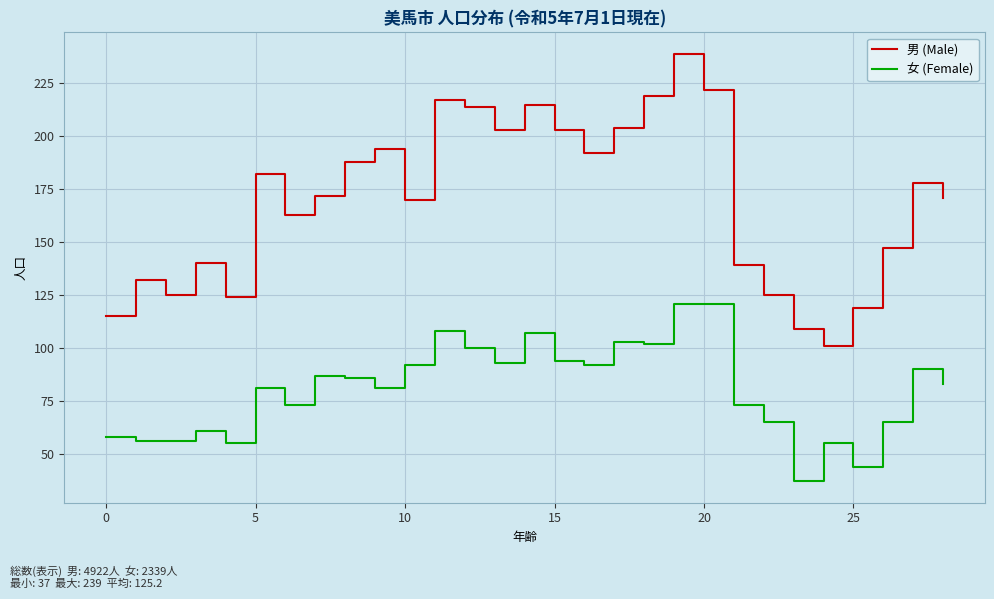

True or false: 女 (Female) and 男 (Male) cross at least once.

False